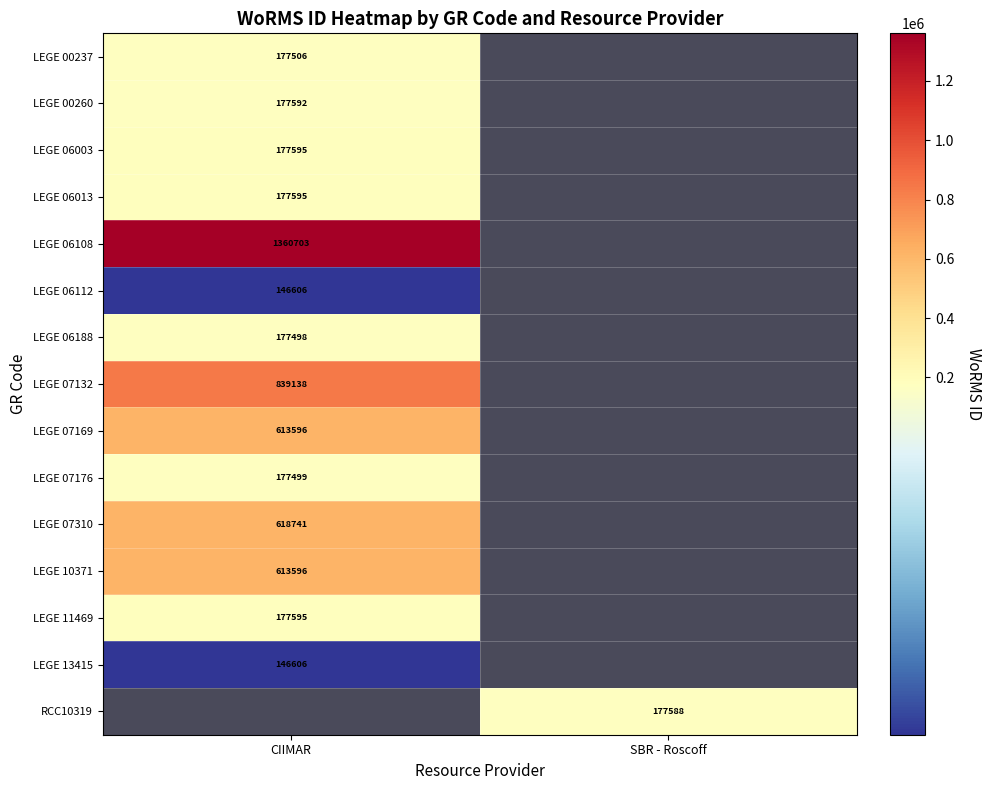

True or false: LEGE 06112 has a value of 238372 at CIIMAR.

False